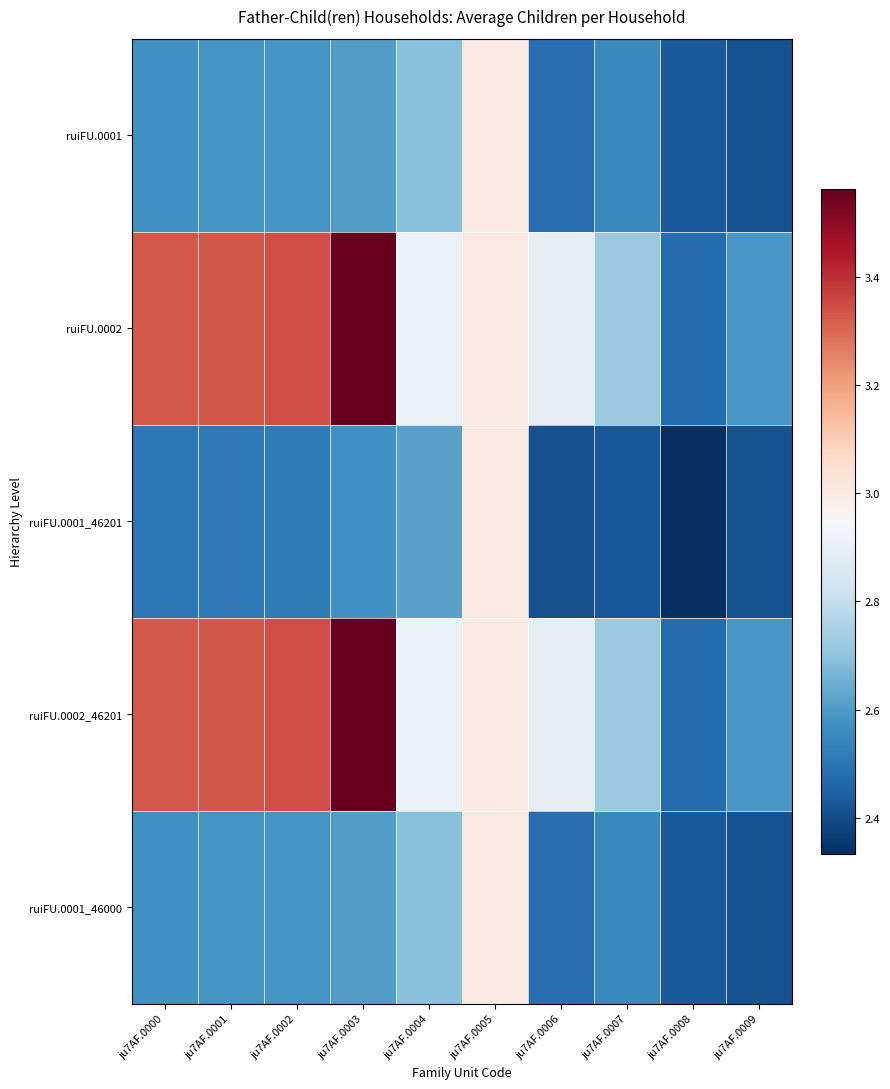

At which category is the sum across all series the highest?

ju7AF.0005